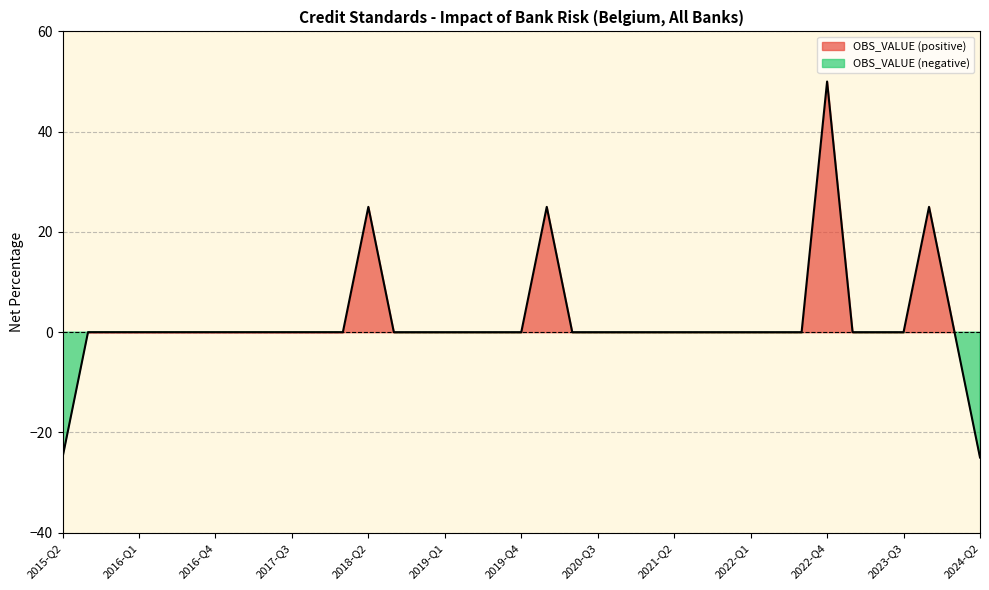

How many distinct data groups are displayed?

1